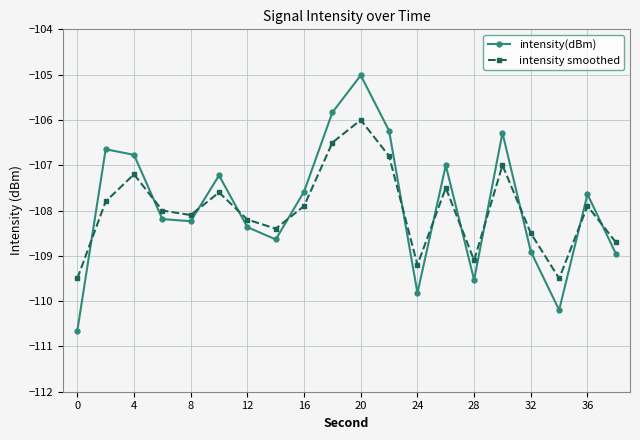

At how many categories does at least one series exceed -110?

20